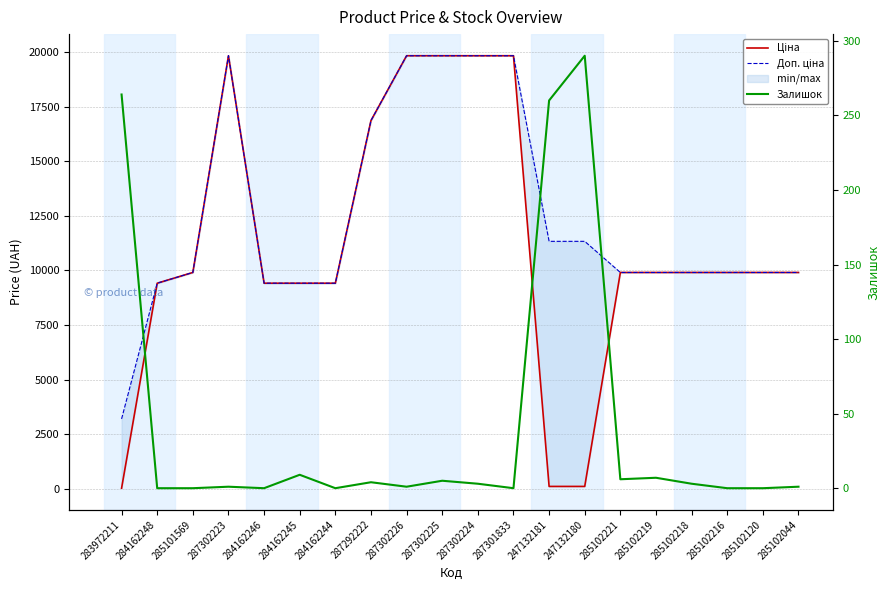

What is the label of the 19th point from the left?

285102120